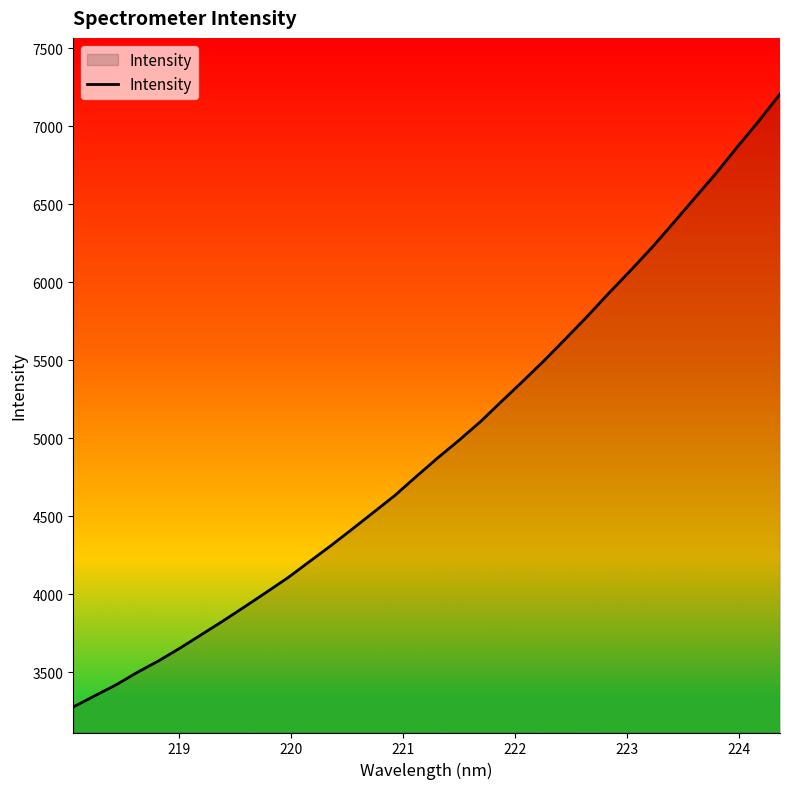

What is the maximum value shown in the chart?

7205.2